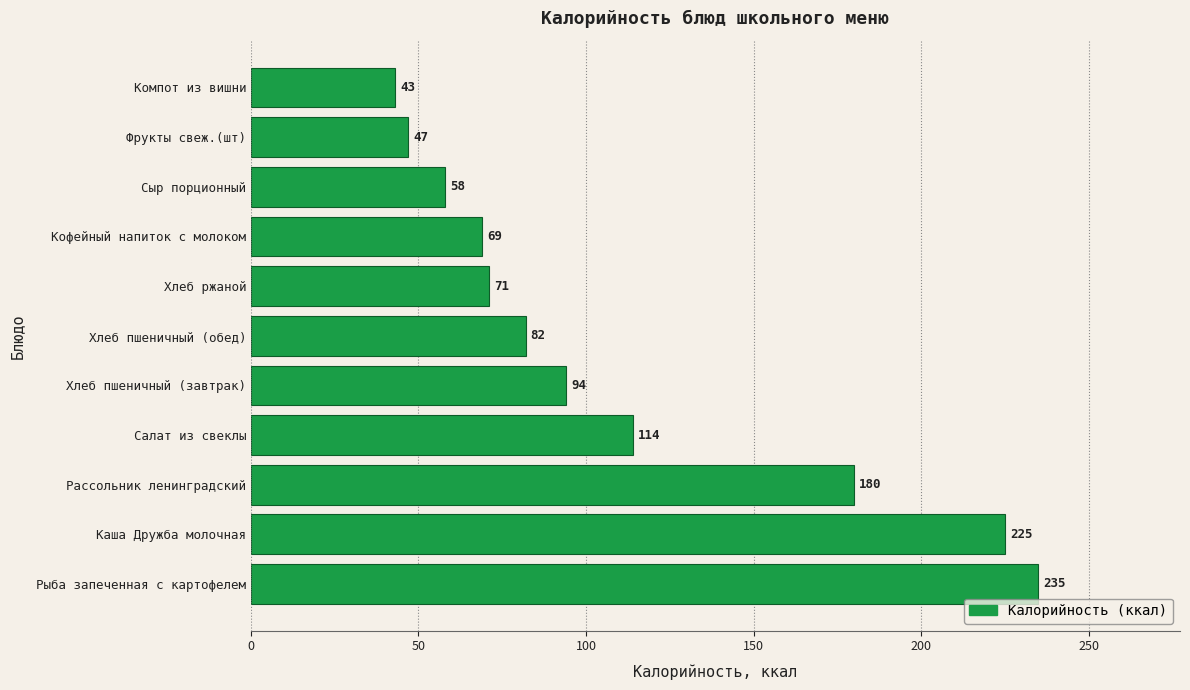

How many bars are there in total?

11